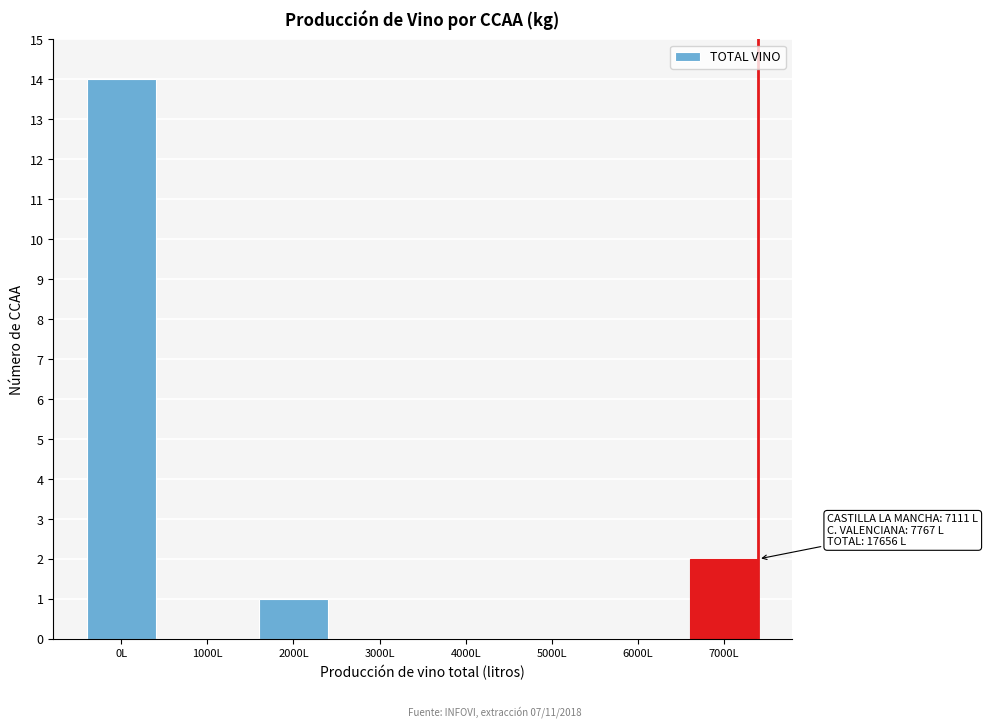

Reading left to right, what are all the values shown in this chart?

0L=14	1000L=0	2000L=1	3000L=0	4000L=0	5000L=0	6000L=0	7000L=2